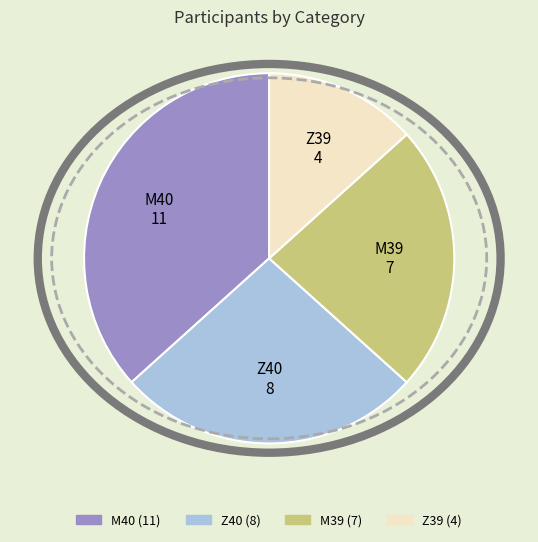

How many segments does this pie chart have?

4